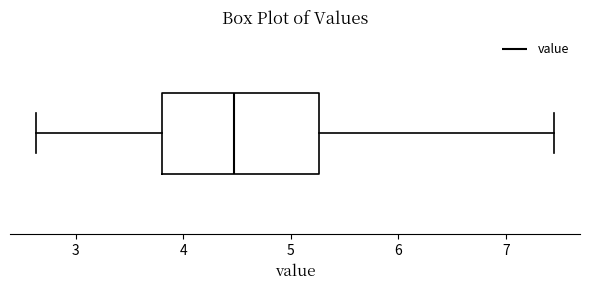

Transcribe this box plot: give where the median line is, the range the box spans, and where the two whiskers end, as read against the x-axis. The values are not printed on the chart, so give them approximately, as read against the axis.

median 4.5, box 3.8 to 5.3, whiskers 2.6 to 7.5